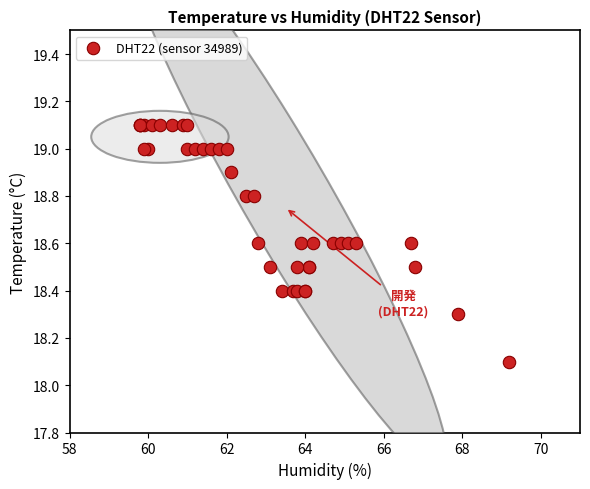

What Y value in the scatter plot is closest to 18?

18.1